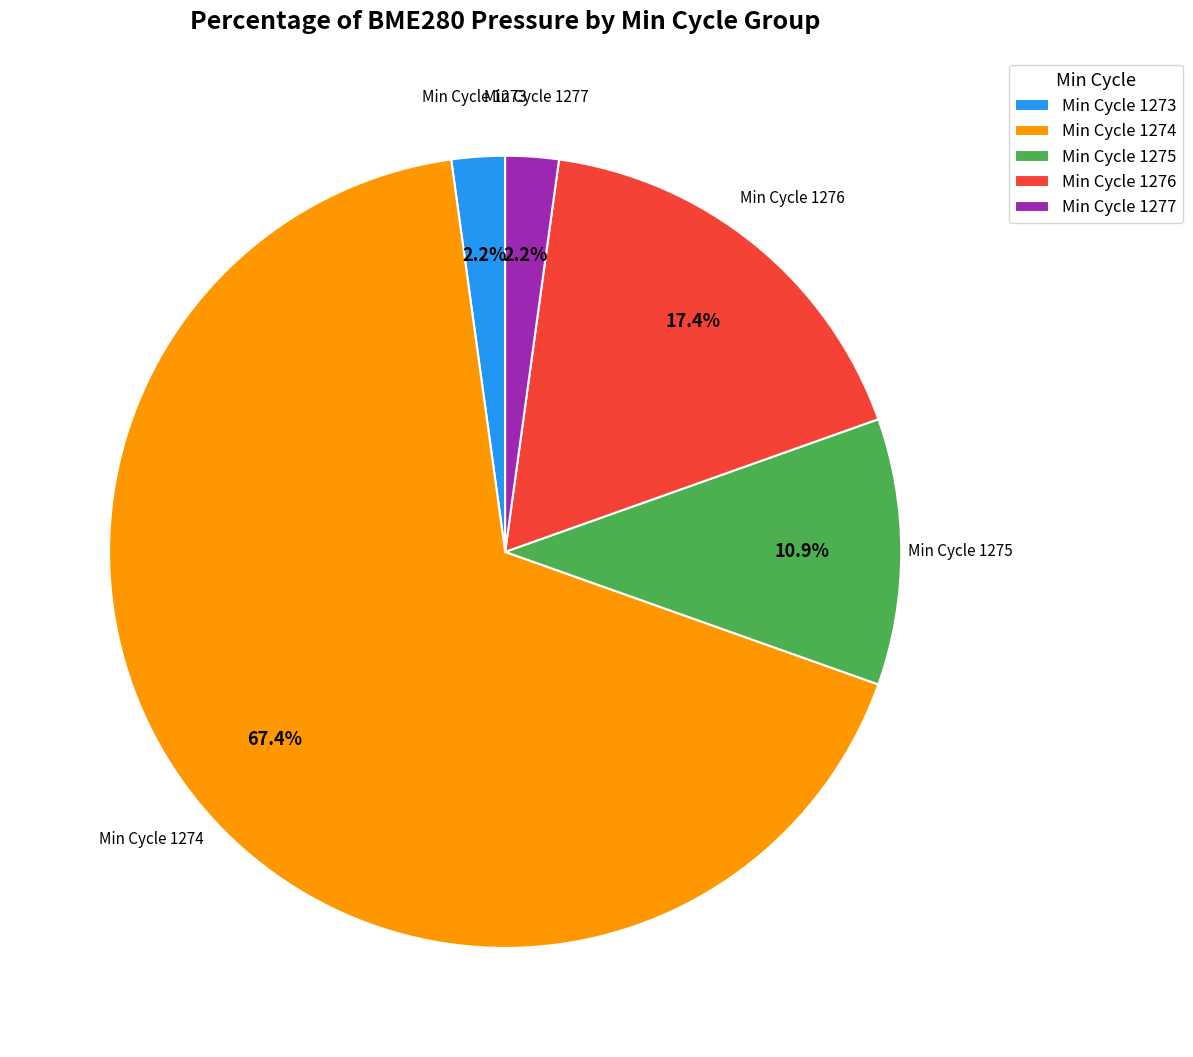

Is Min Cycle 1274 the majority of the pie?

Yes